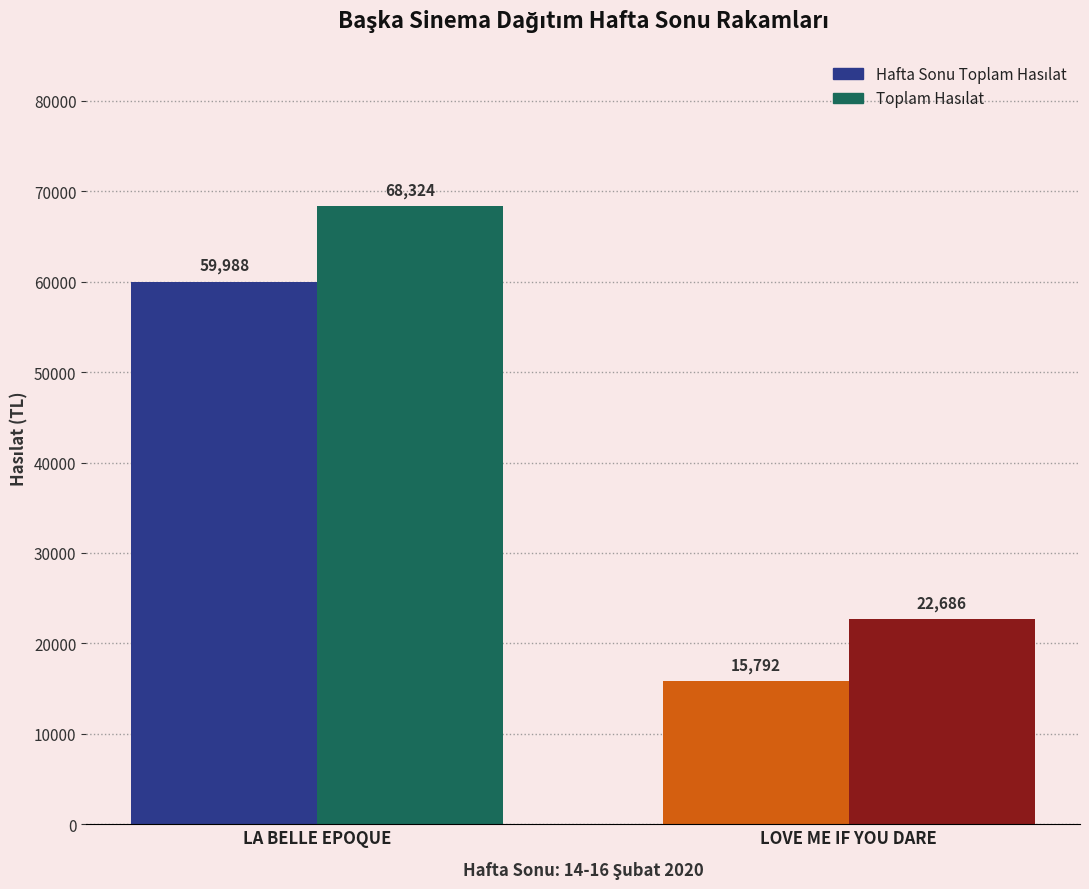

Does the chart contain any negative values?

No